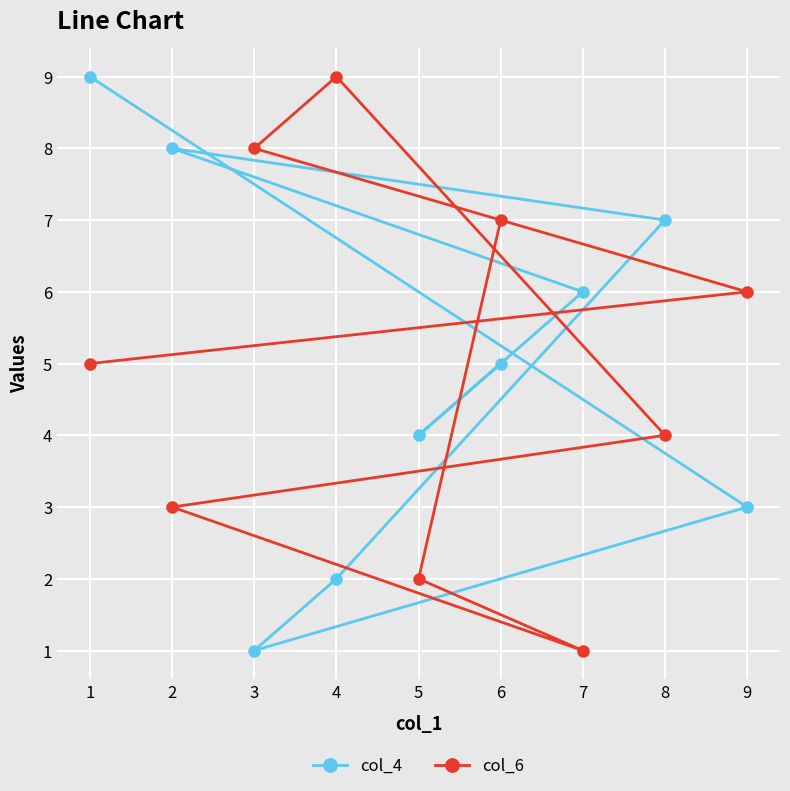

What is the maximum value shown in the chart?

9